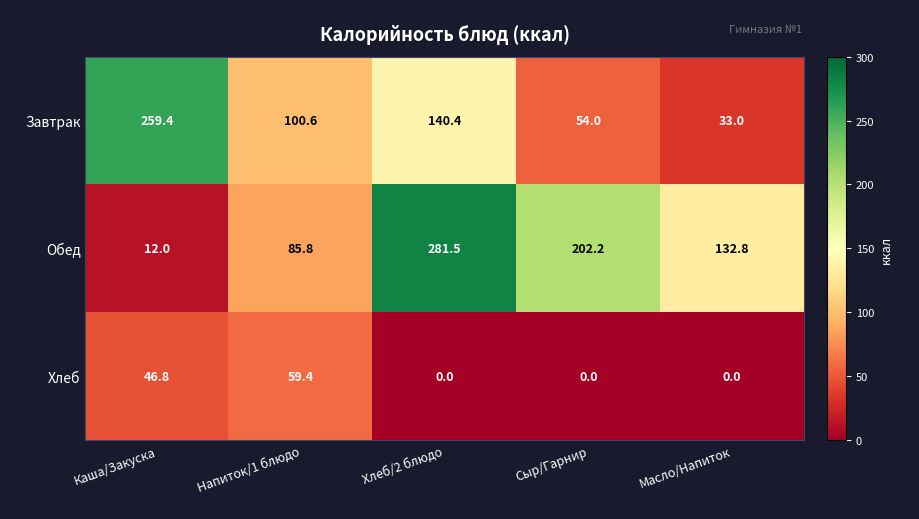

Reading right to left, list all the values displayed in this chart.

Завтрак: 33.0	54.0	140.4	100.6	259.4
Обед: 132.8	202.2	281.5	85.8	12.0
Хлеб: 0.0	0.0	0.0	59.4	46.8